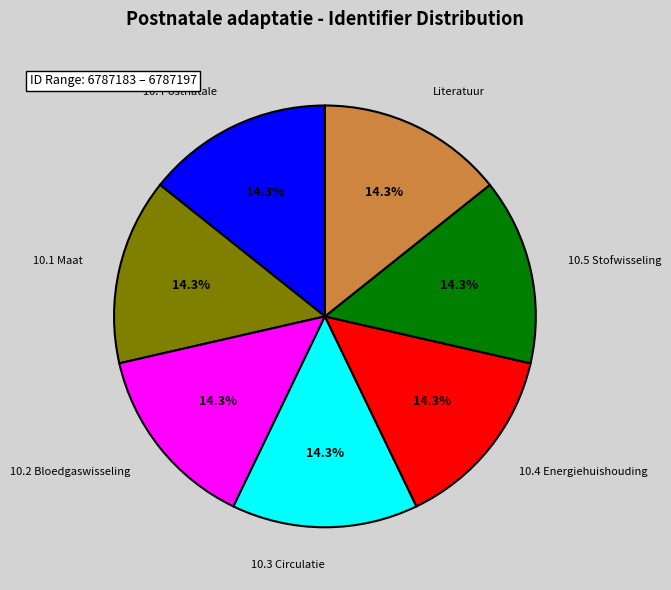

How many slices are in this pie chart?

7